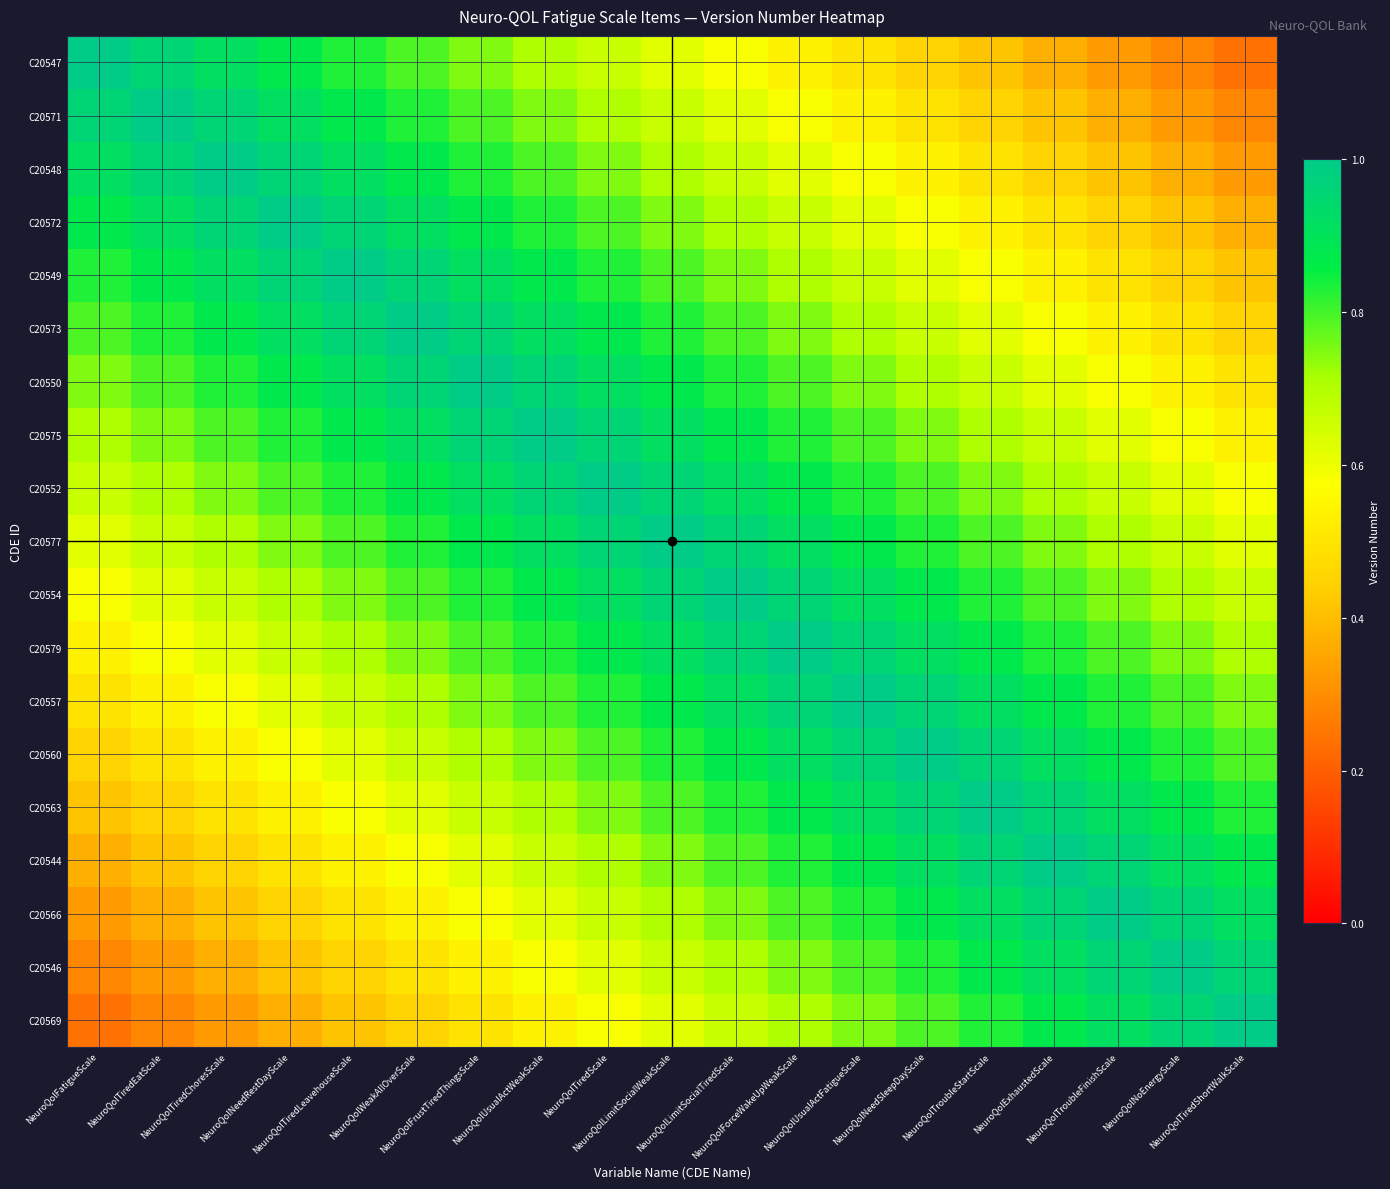

What is the total value across all series at NeuroQolTiredShortWalkScale?

11.8